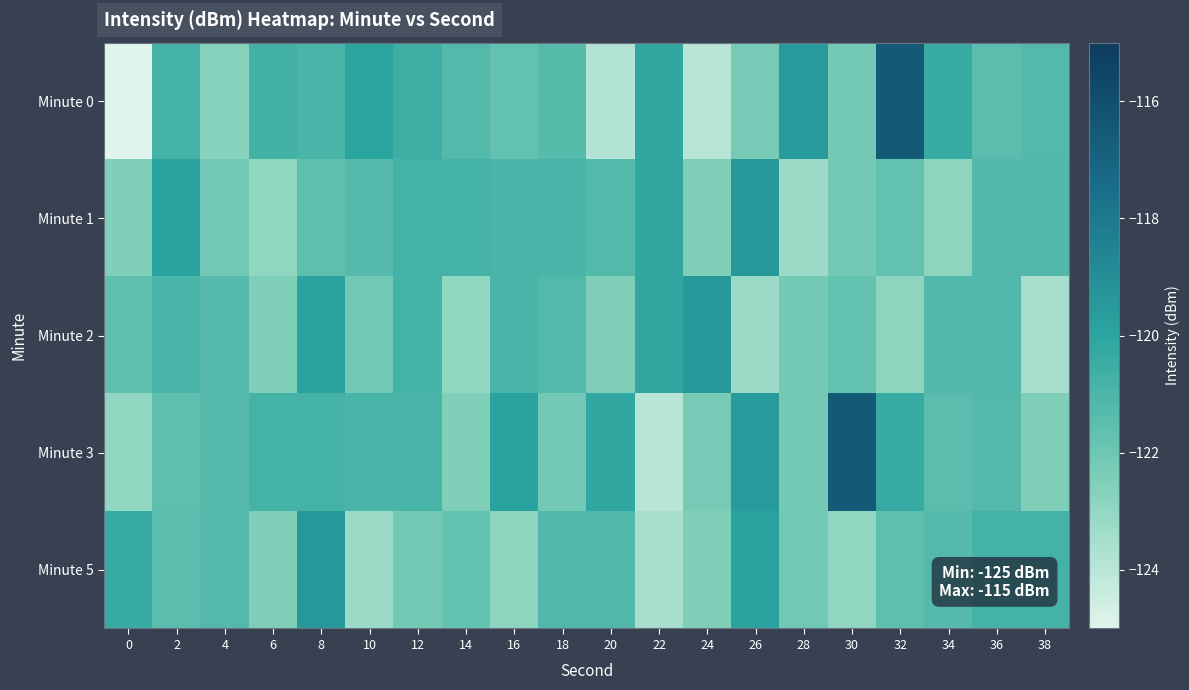

What is the total value across all series at 20?

-608.9